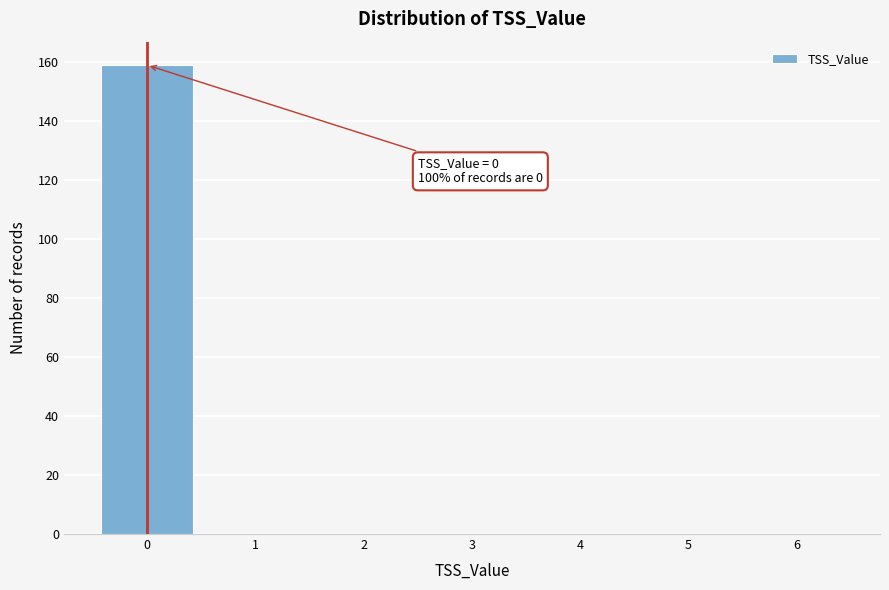

Over which range of the x-axis is the bar tallest?

-0.5 to 0.5